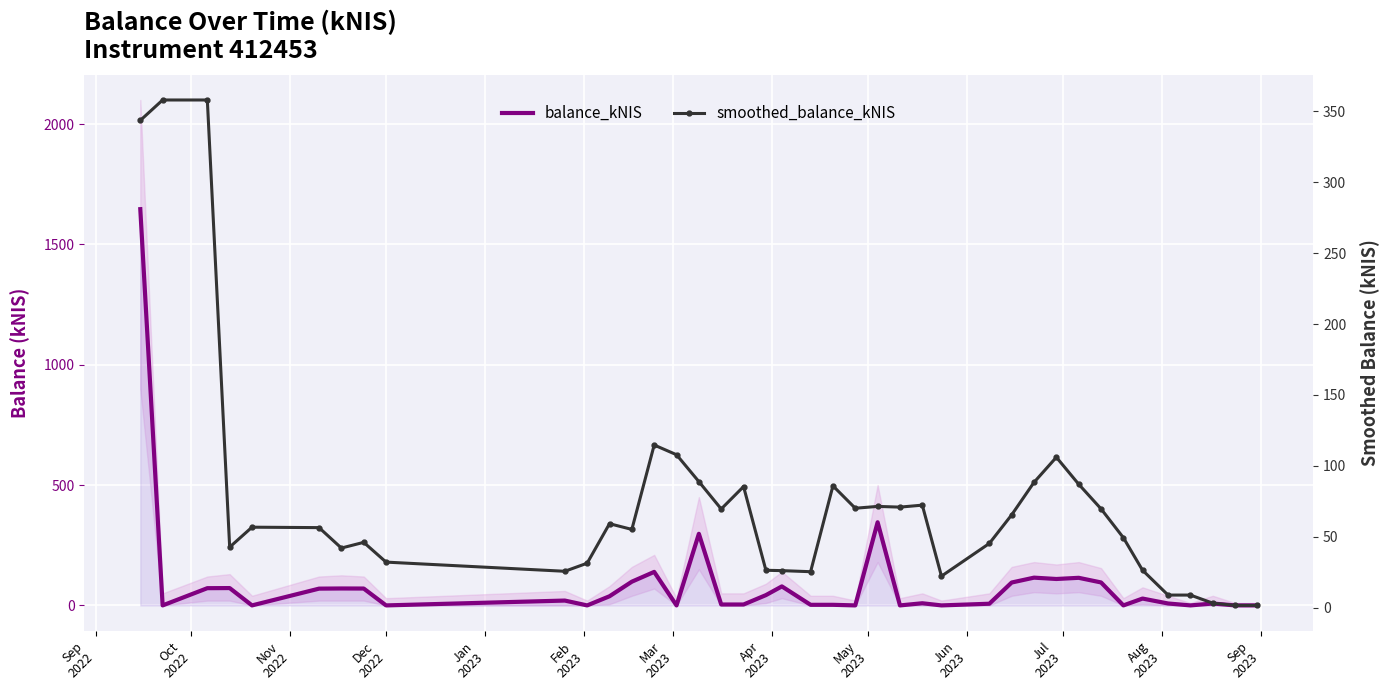

Count the number of data series in this chart.

2